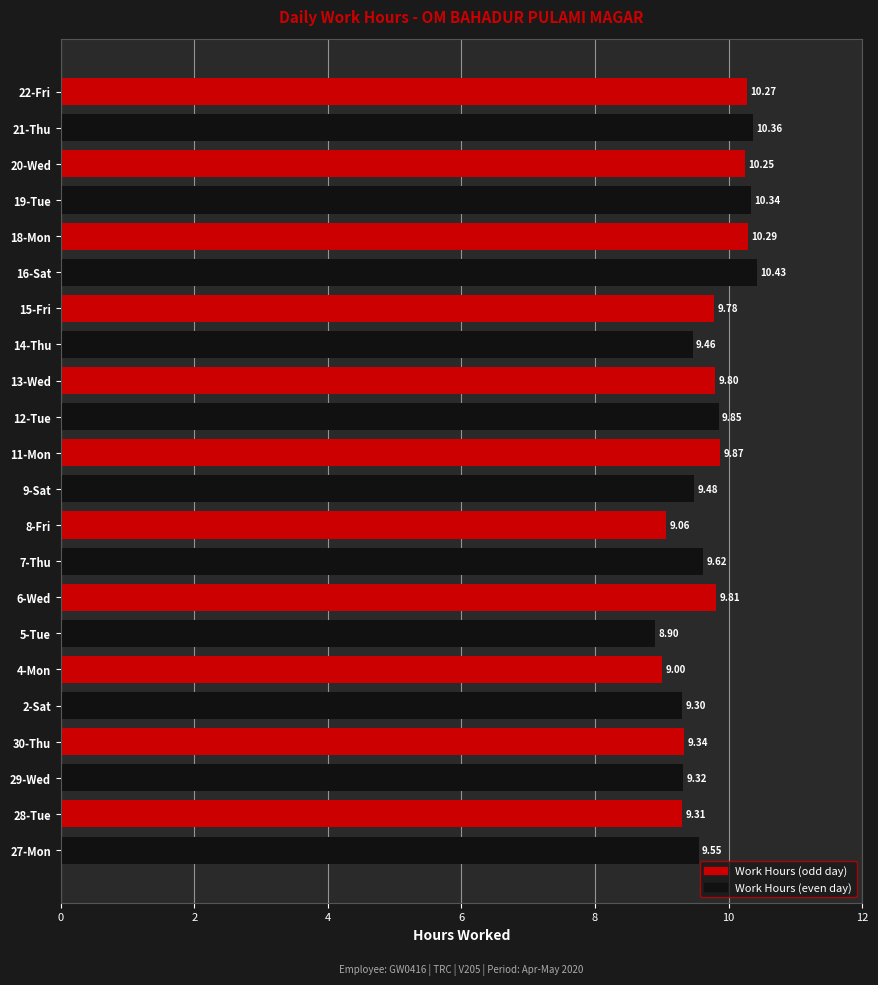

Which has a higher value, 8-Fri or 28-Tue?

28-Tue